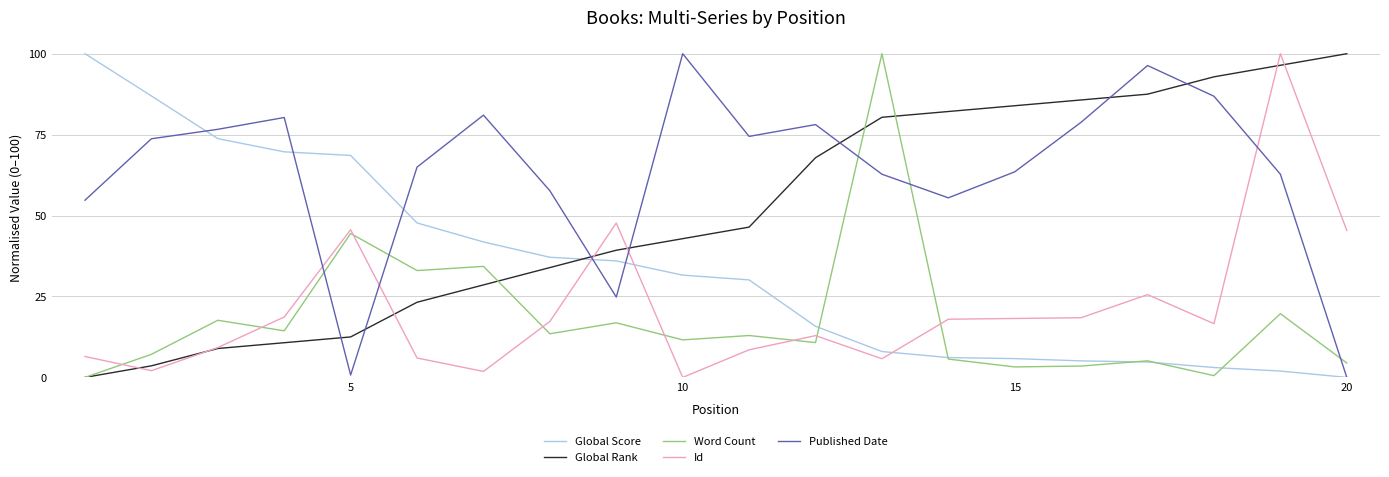

Which series has the largest total across all categories?

Published Date